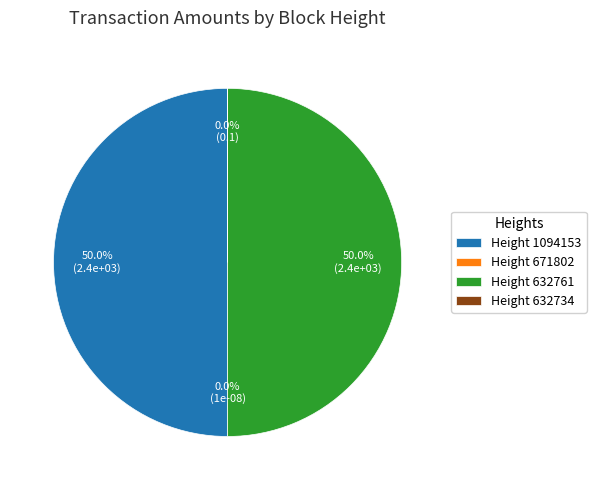

What is the change in value from 632761 to 632734?

-2367.2